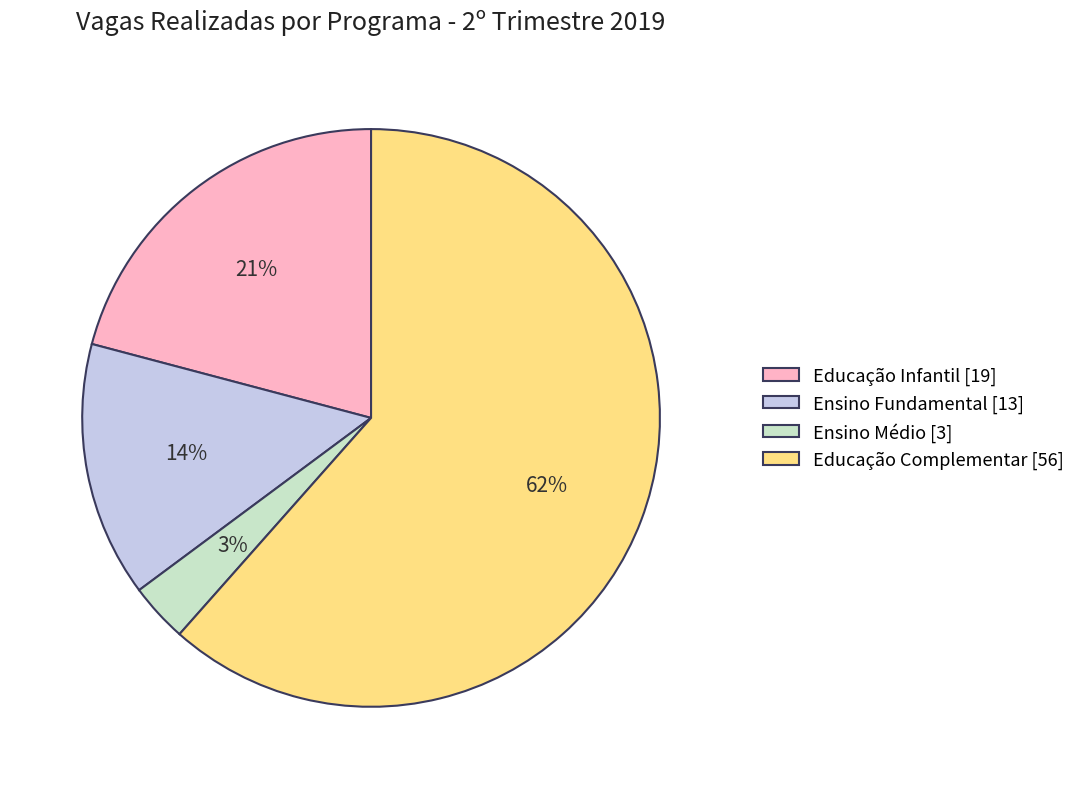

Is there a majority slice in this chart?

Yes